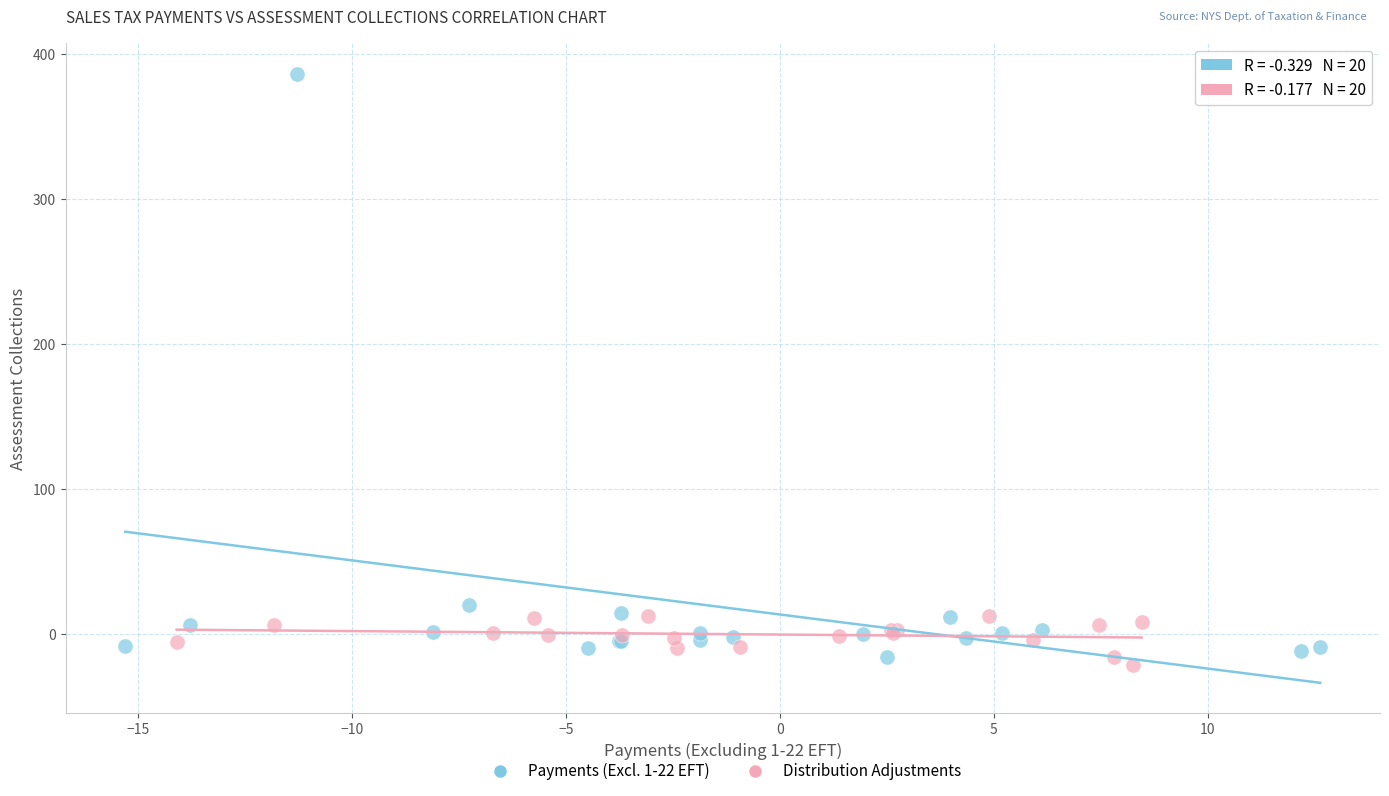

Which series contains the lowest Y value?

Distribution Adjustments